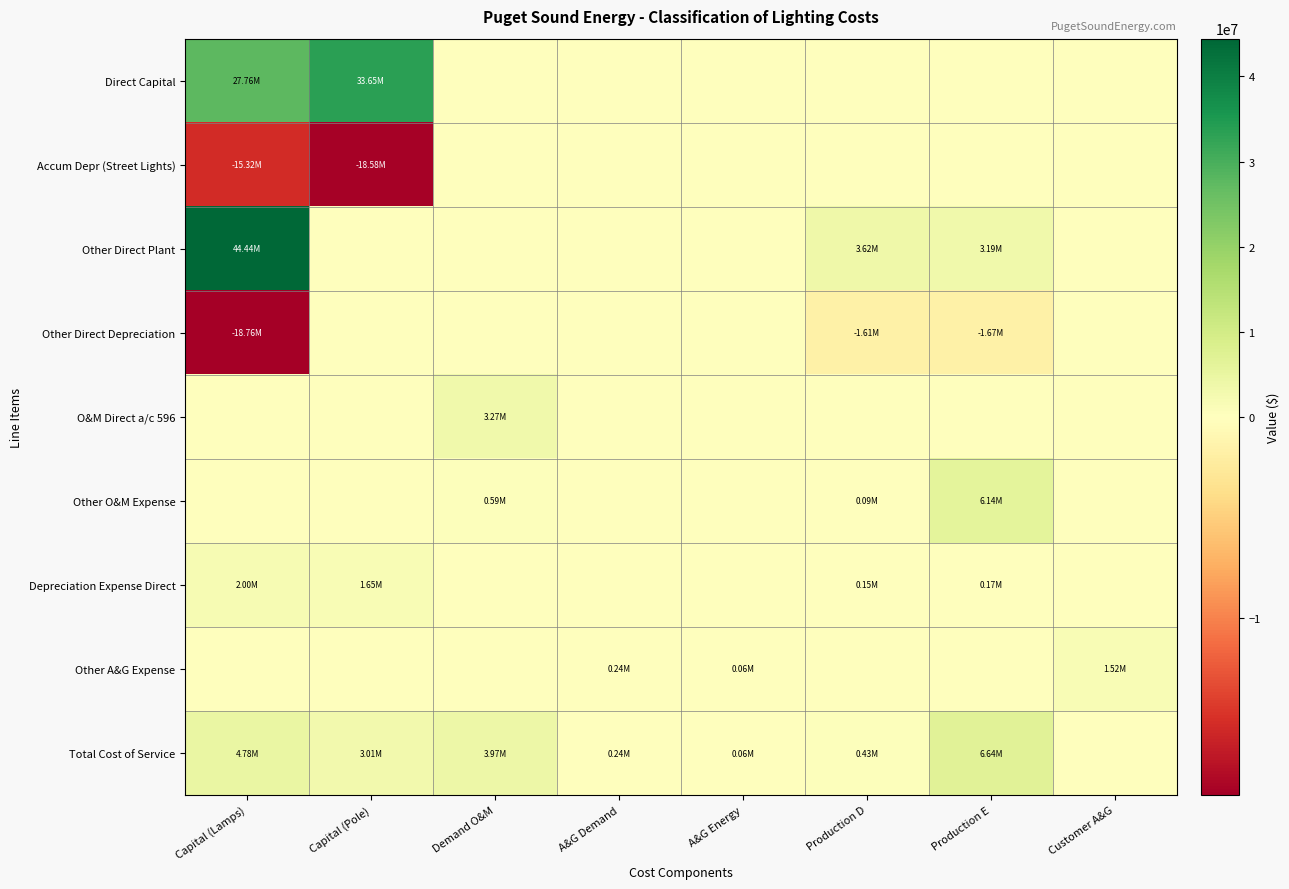

At which category is the sum across all series the highest?

Capital (Lamps)